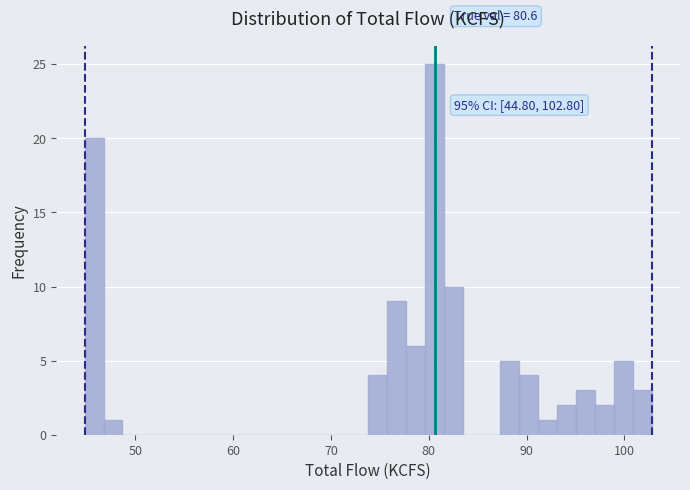

Around what value on the x-axis is the tallest bar? Give the approximate position of its centre, as read against the axis.

81